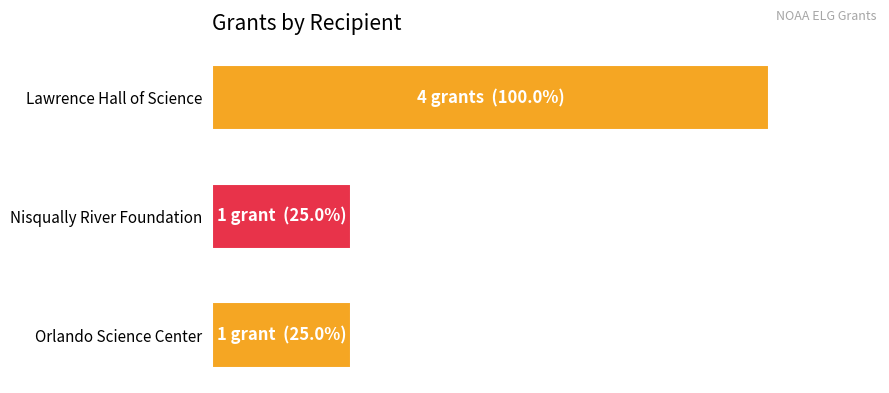

Are the bars horizontal?

Yes